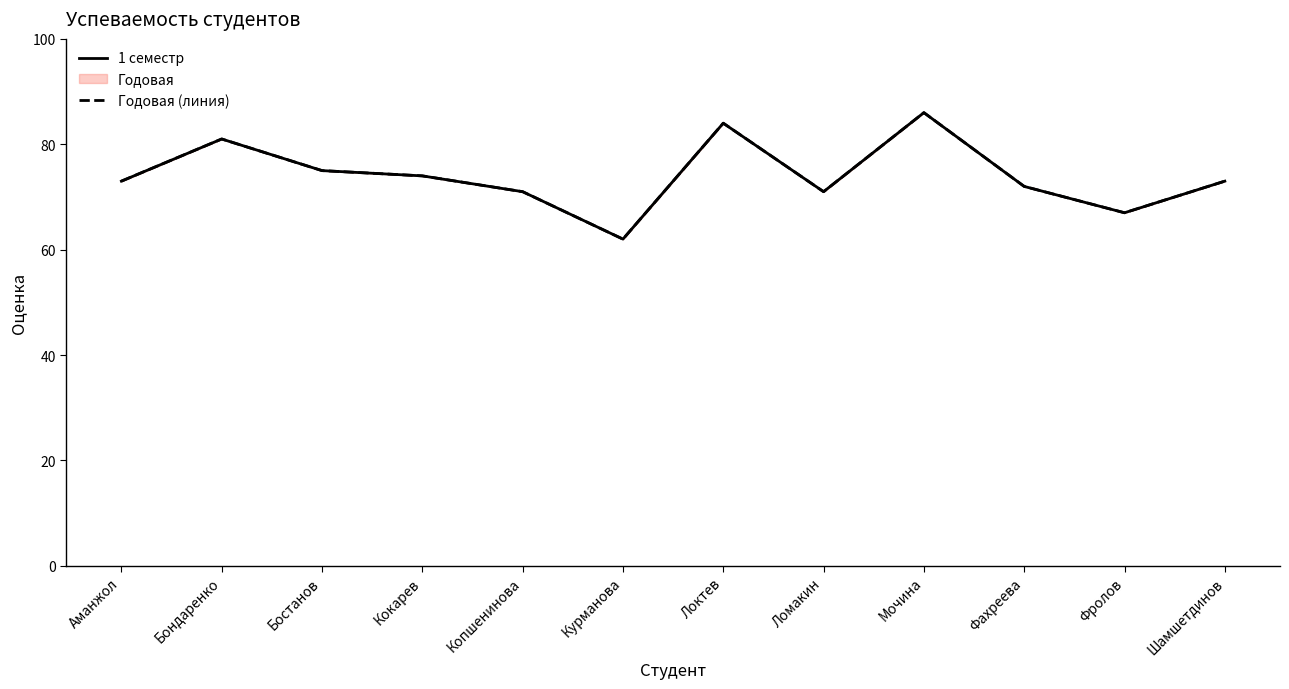

Which series has the largest total across all categories?

1 семестр